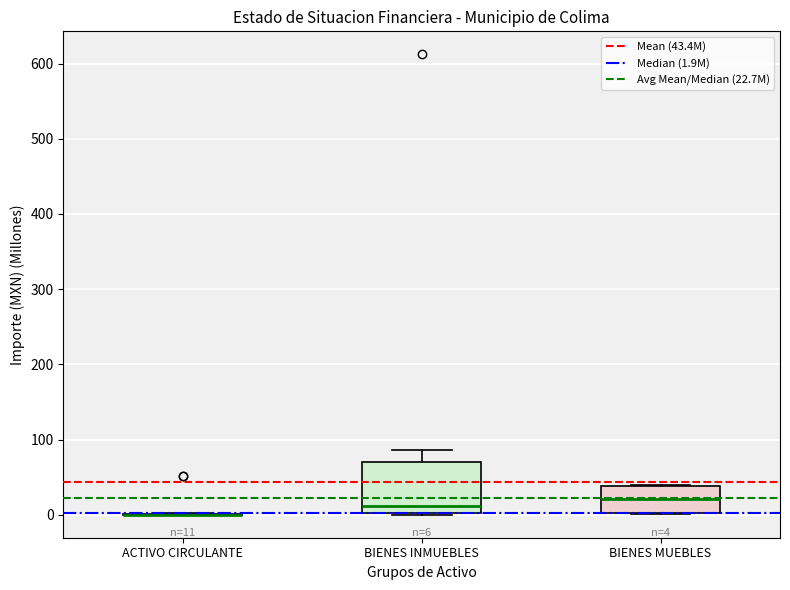

Comparing the boxes themselves (not the whiskers), which one is the tallest?

BIENES INMUEBLES